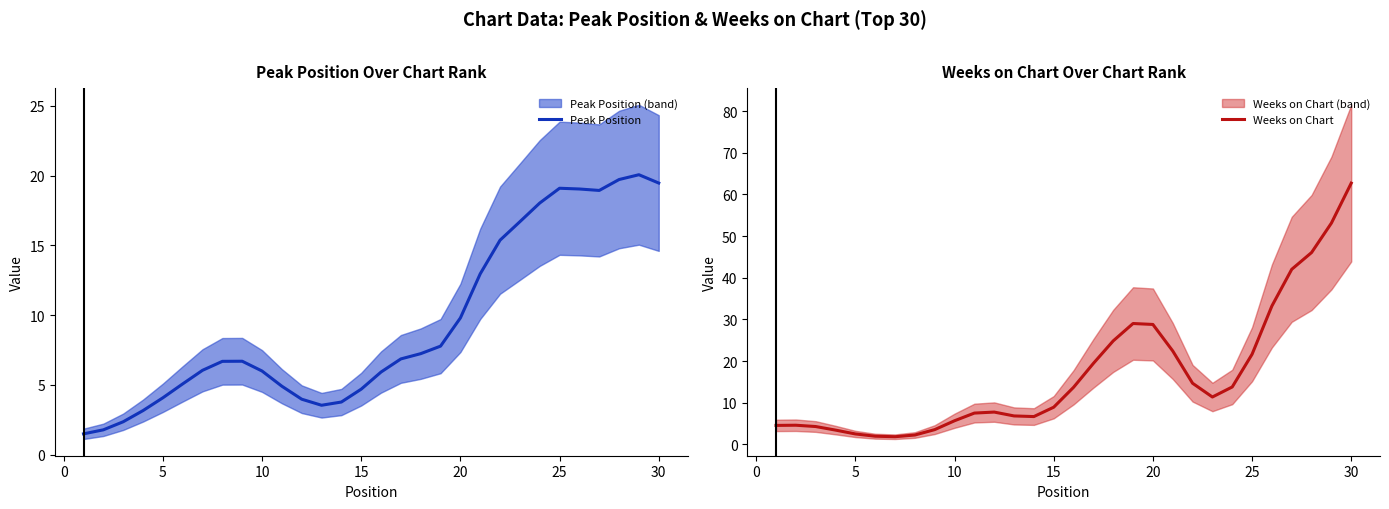

What is the minimum value for Weeks on Chart?

1.8